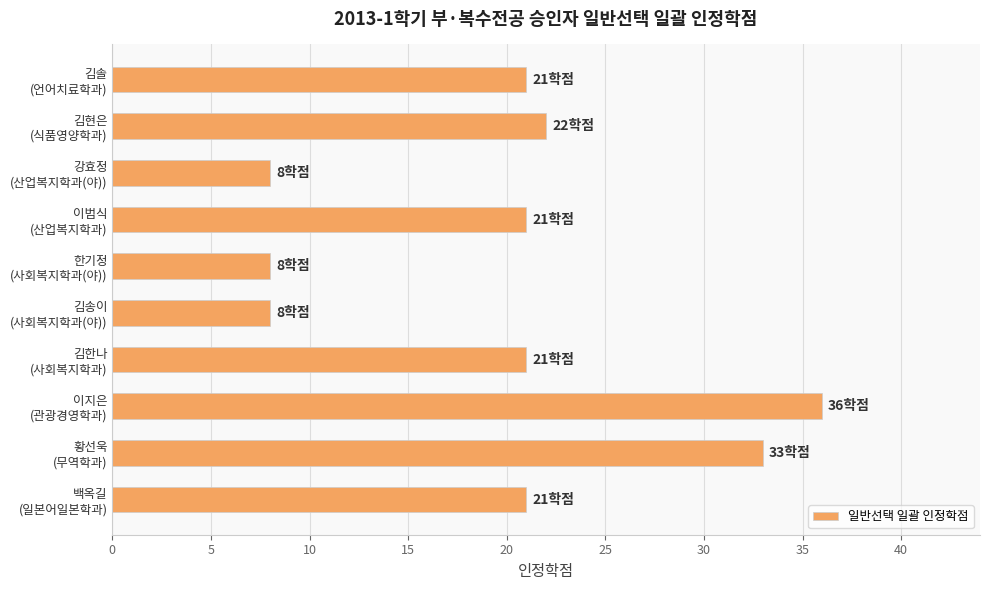

What is the maximum value shown in the chart?

36